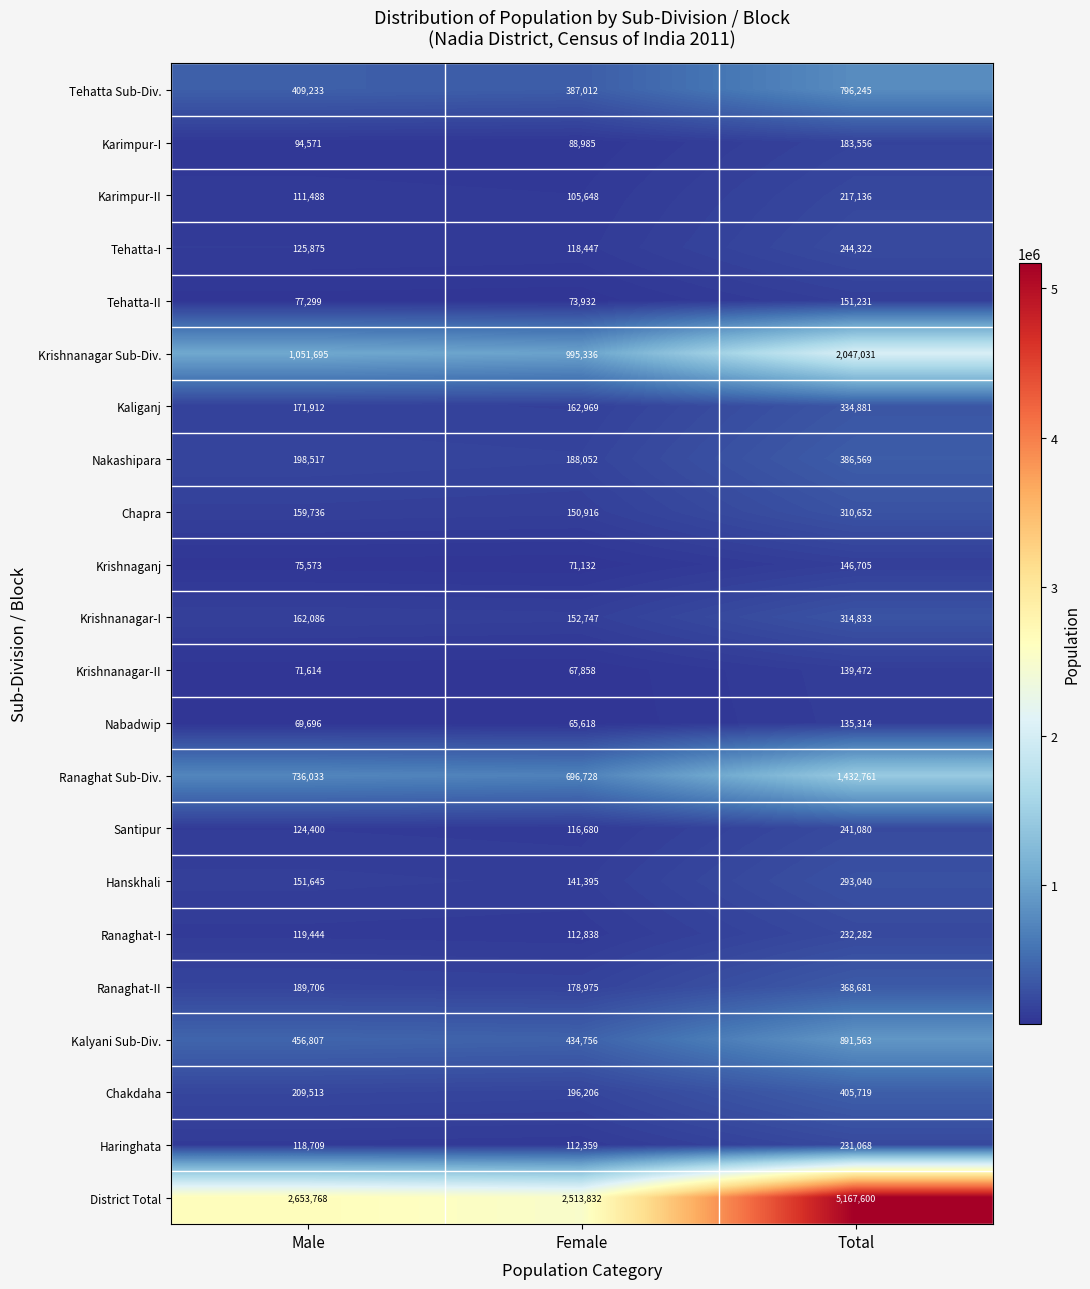

At which category is the sum across all series the highest?

Total